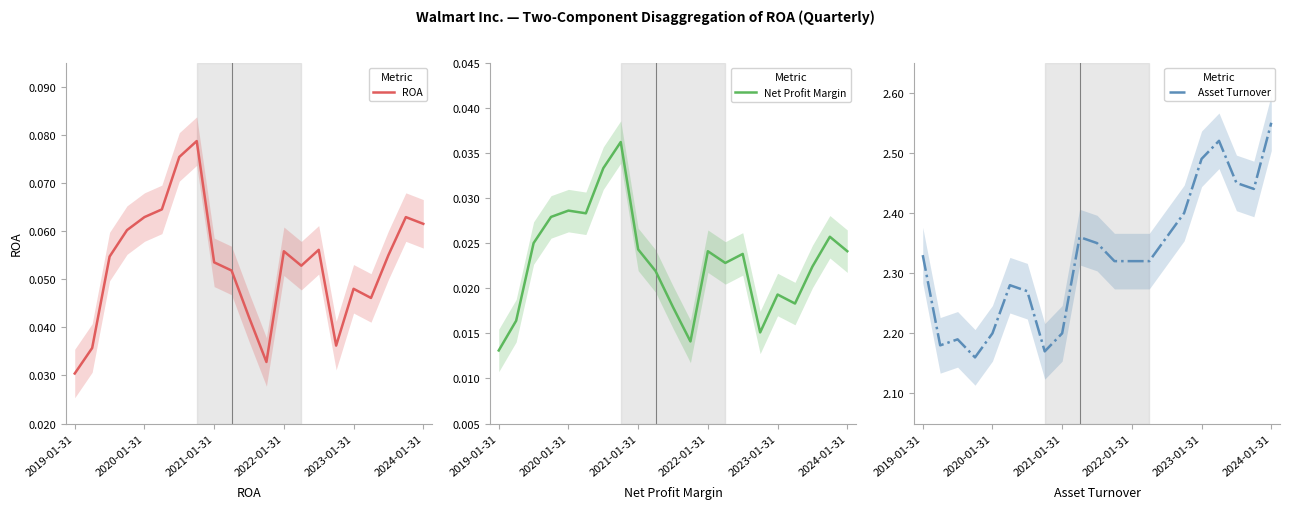

How many categories are shown in the chart?

21